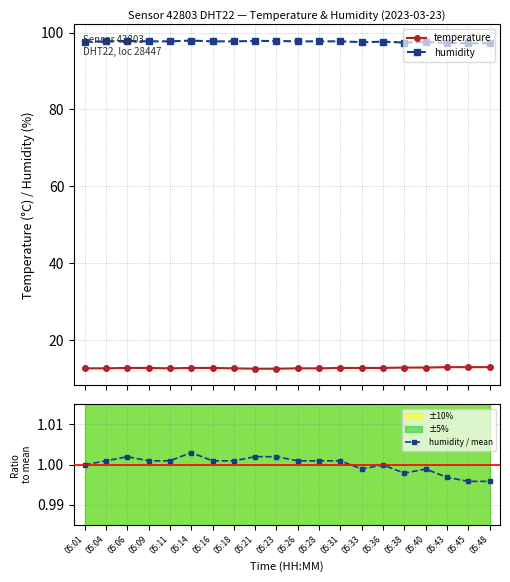

Which category has the highest value in the temperature series?

05:43